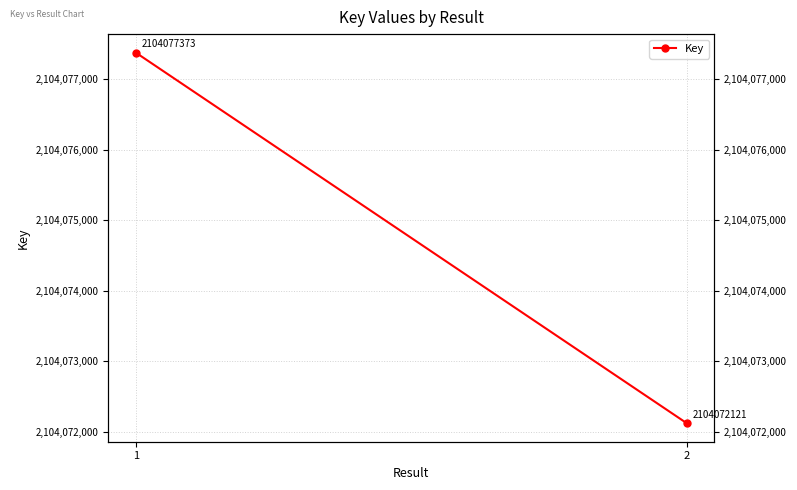

What is the value of the 2nd point from the left?

2104072121